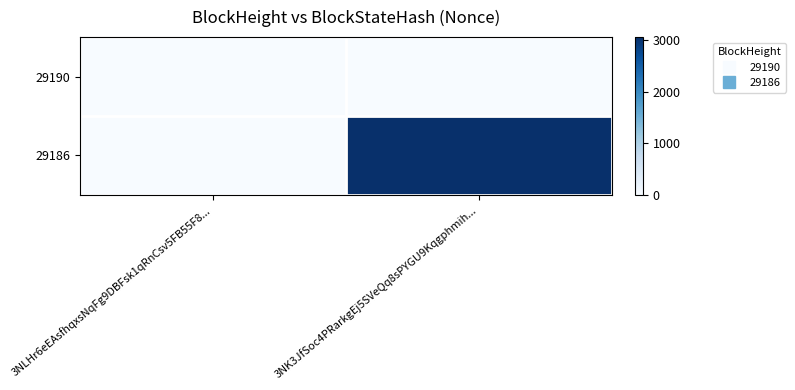

Reading left to right, extract all data points from this chart.

29190: 3NLHr6eEAsfhqxsNqFg9DBFsk1qRnCsv5FB55F8...=0	3NK3JfSoc4PRarkgEj5SVeQq8sPYGU9Kqgphmih...=0
29186: 3NLHr6eEAsfhqxsNqFg9DBFsk1qRnCsv5FB55F8...=0	3NK3JfSoc4PRarkgEj5SVeQq8sPYGU9Kqgphmih...=3060